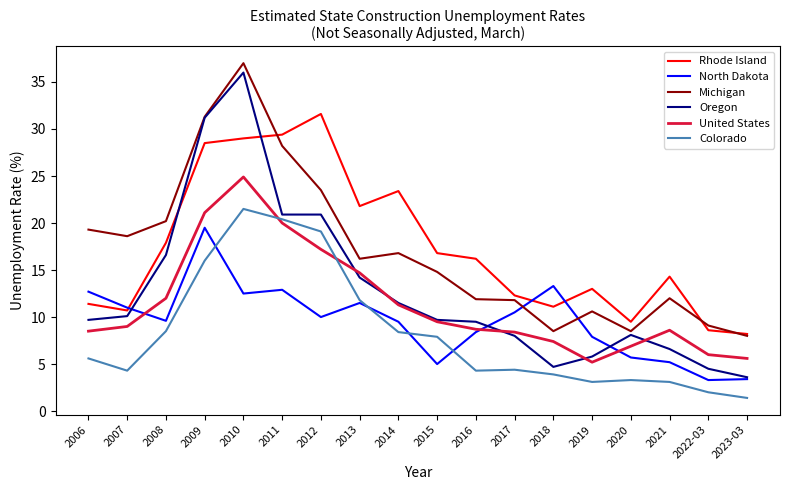

At how many categories does at least one series exceed 12?

15